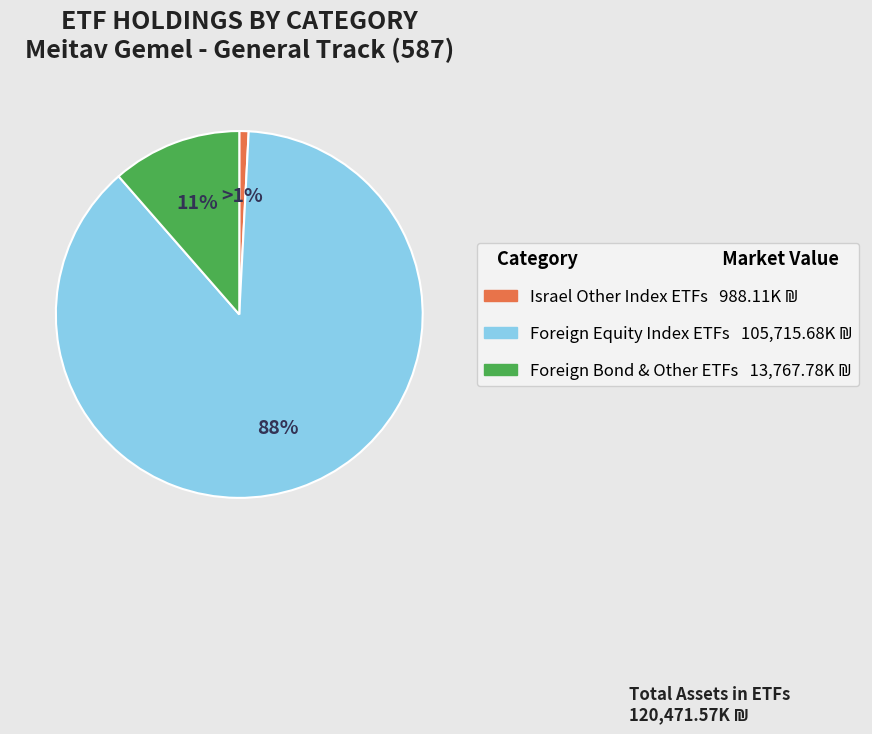

Is there any slice that represents more than half of the pie?

Yes